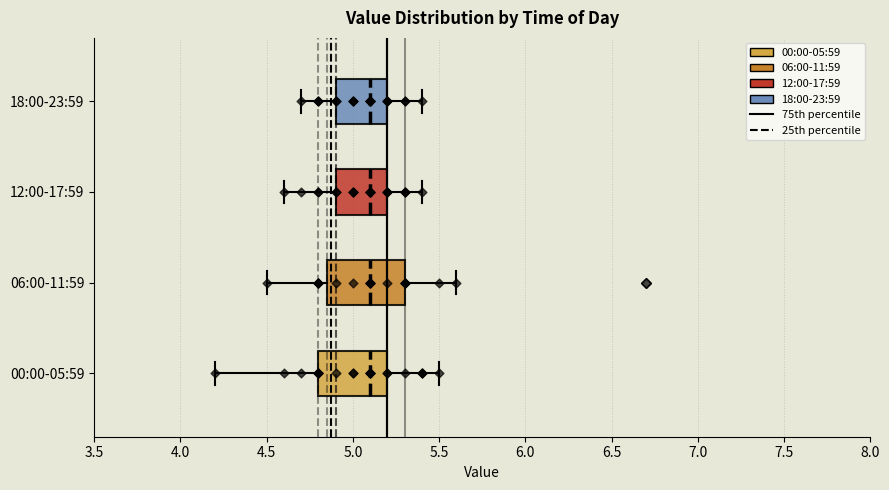

Reading bottom to top, transcribe this box plot: for each box, give where its median line is, the range the box spans, and where its two whiskers end, as read against the x-axis. The values are not printed on the chart, so give them approximately, as read against the axis.

00:00-05:59: median 5.10, box 4.80 to 5.20, whiskers 4.20 to 5.50
06:00-11:59: median 5.10, box 4.85 to 5.30, whiskers 4.50 to 5.60
12:00-17:59: median 5.10, box 4.90 to 5.20, whiskers 4.60 to 5.40
18:00-23:59: median 5.10, box 4.90 to 5.20, whiskers 4.70 to 5.40